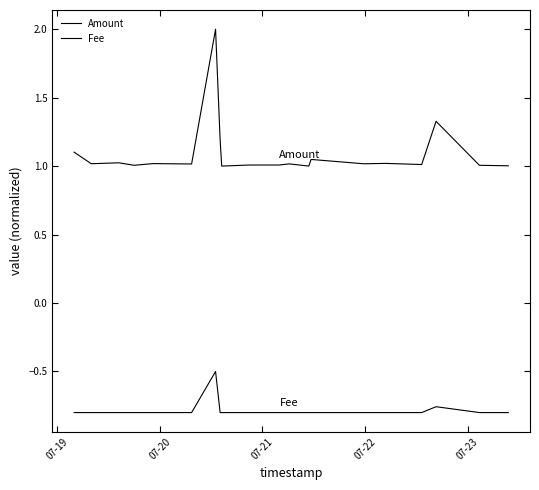

Which series has the largest total across all categories?

Amount